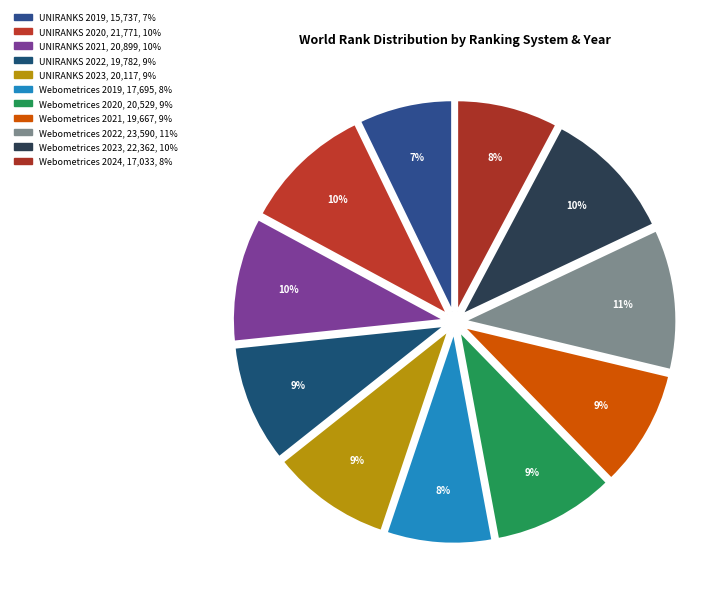

To the nearest percent, what portion does Webometrices 2020 represent?

9%